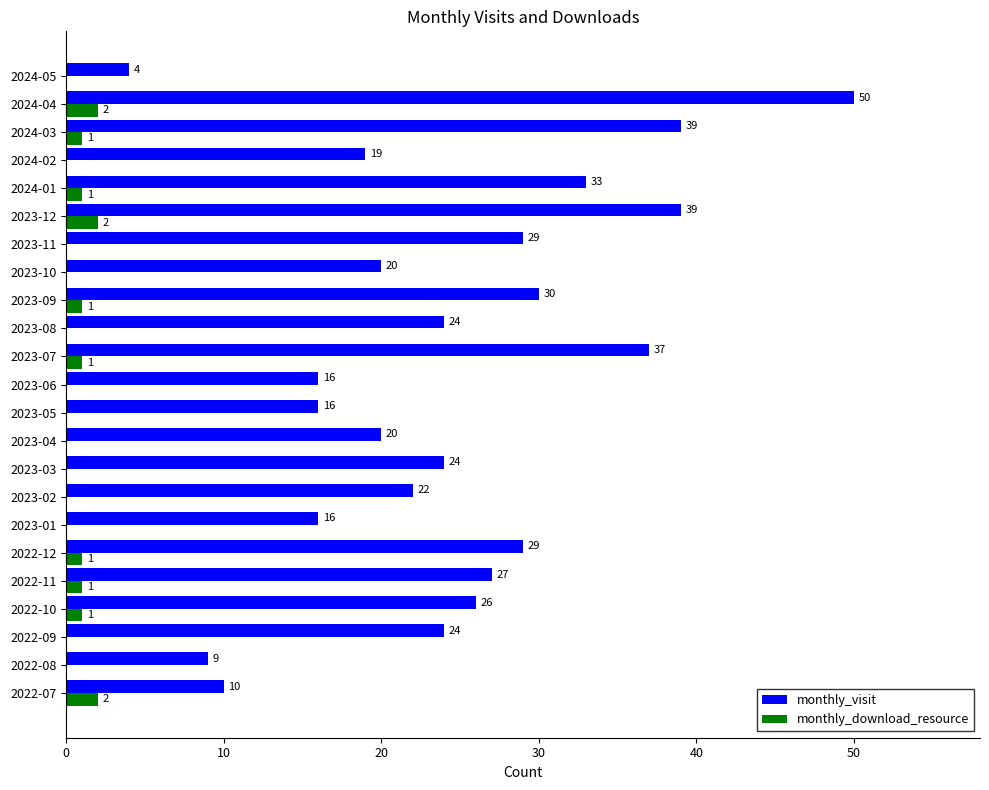

What is the greatest value displayed?

50